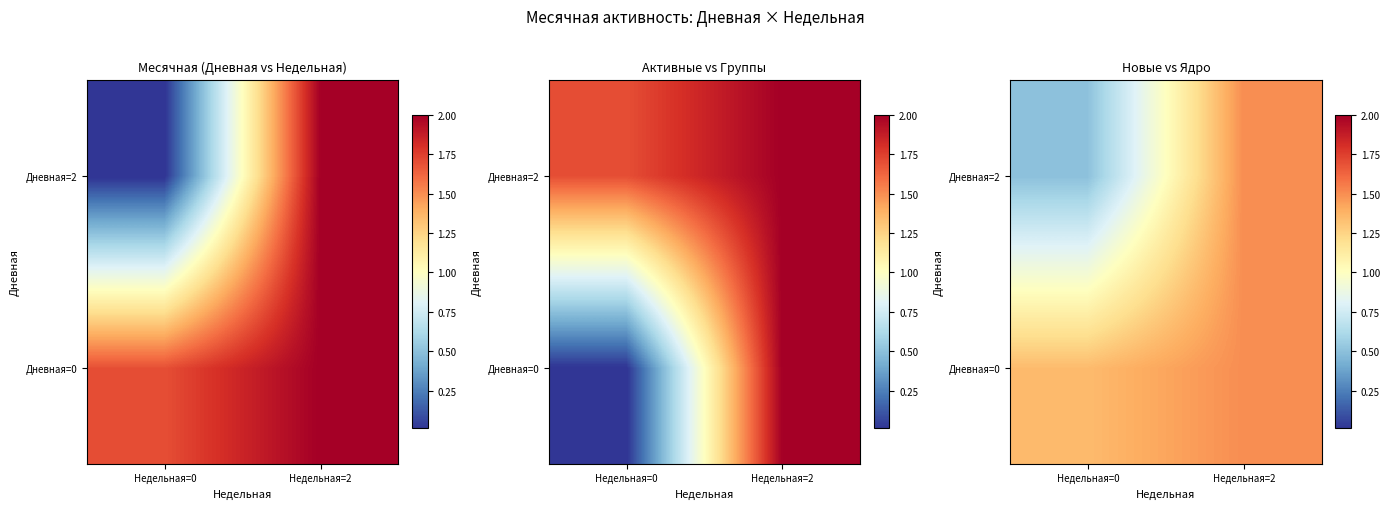

Read the Дневная=0 value at Недельная=2.

1.5